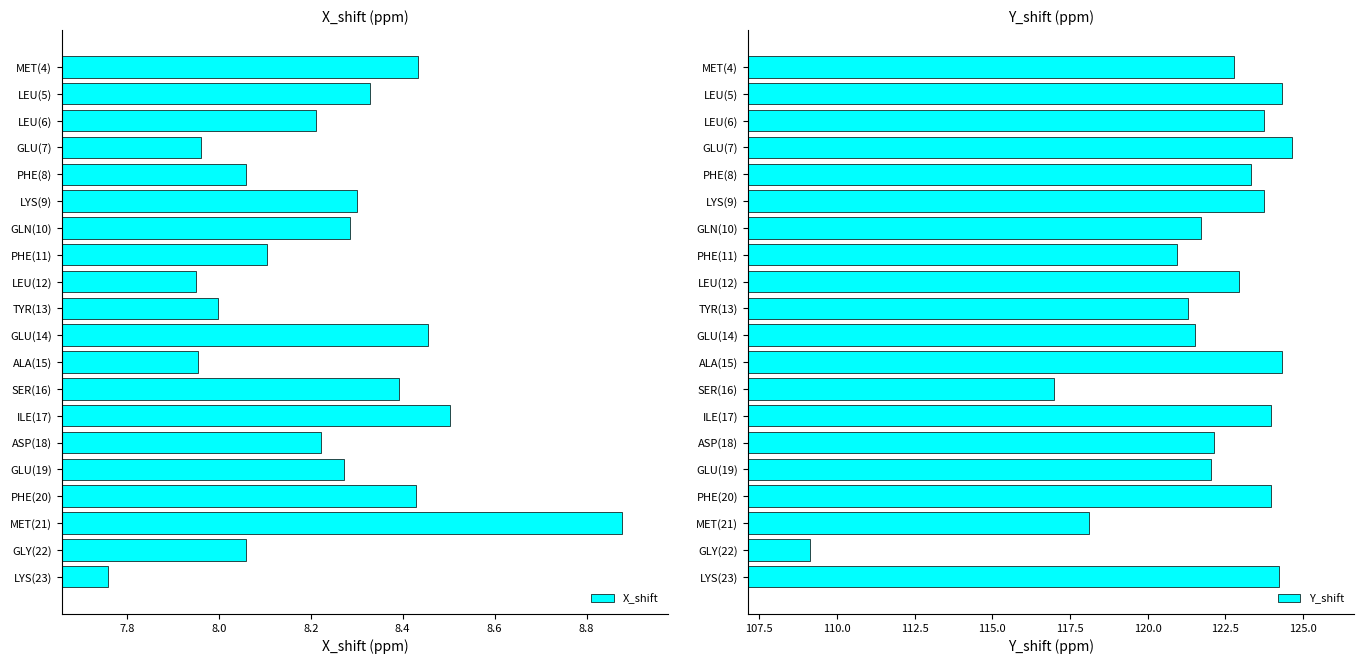

What is the minimum value shown in the chart?

7.8